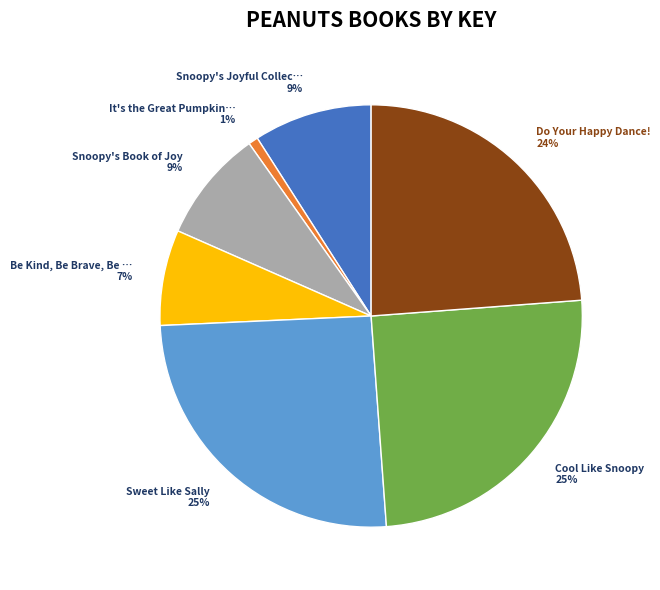

Does any single category account for the majority?

No